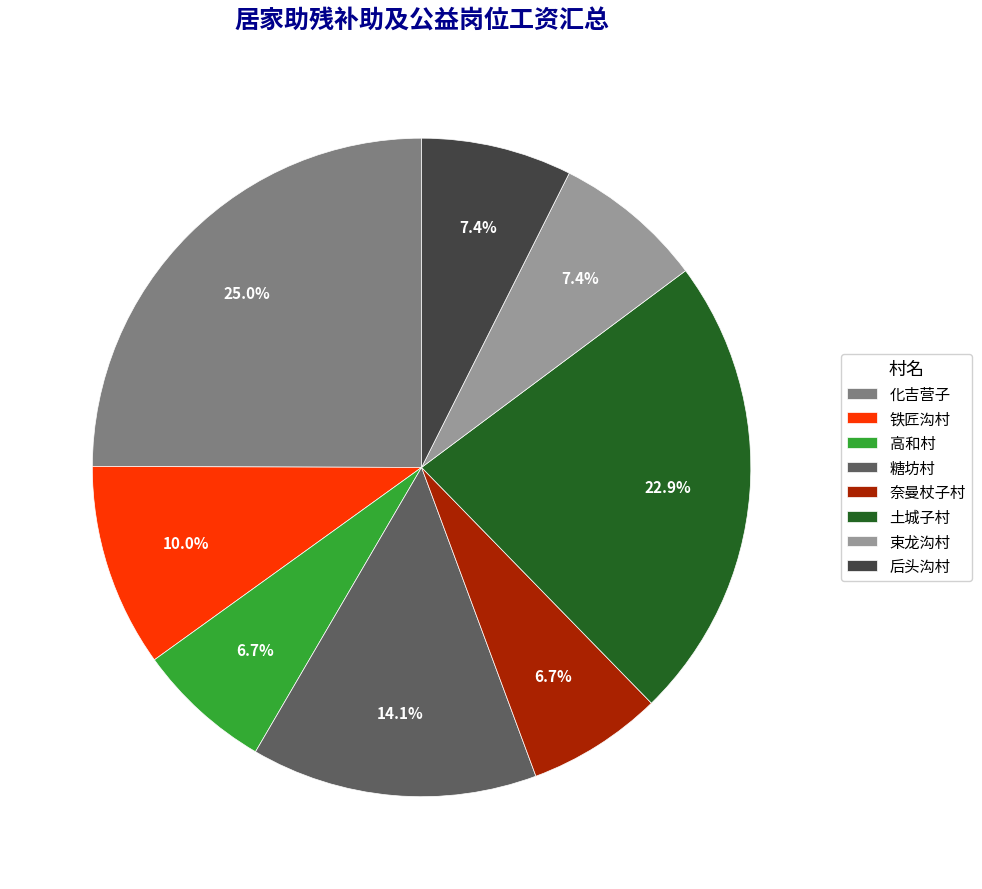

What is the ratio of the value at 化吉营子 to the value at 铁匠沟村?

2.5